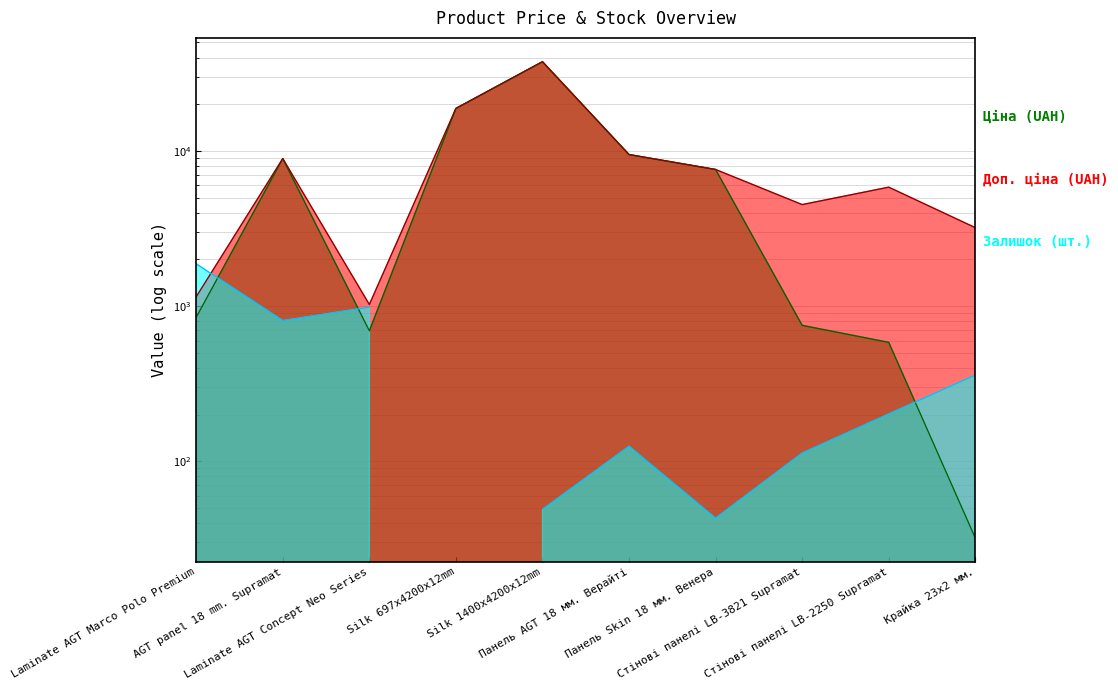

True or false: Доп. ціна and Ціна cross at least once.

False